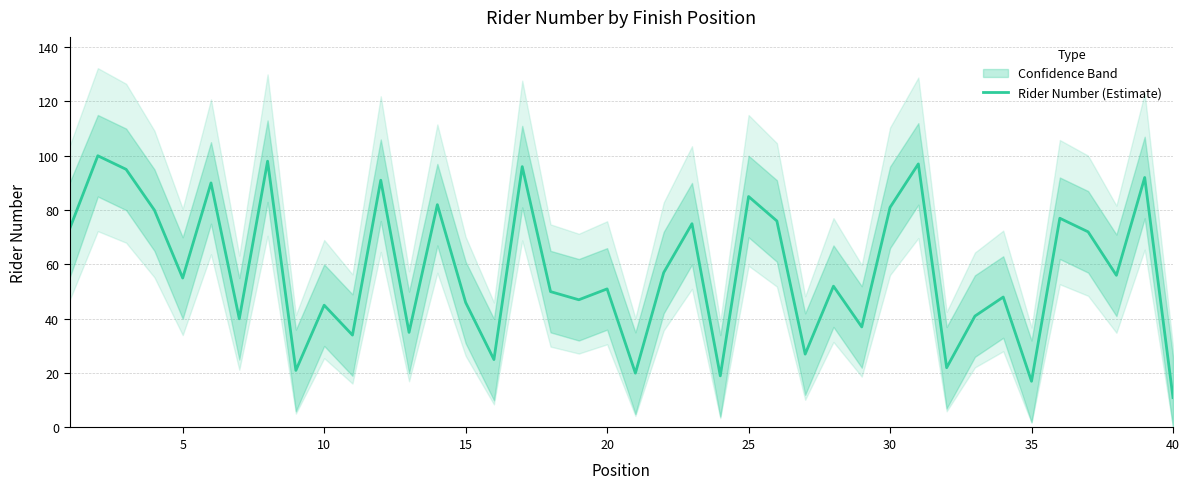

What is the difference between the maximum and minimum values?

89